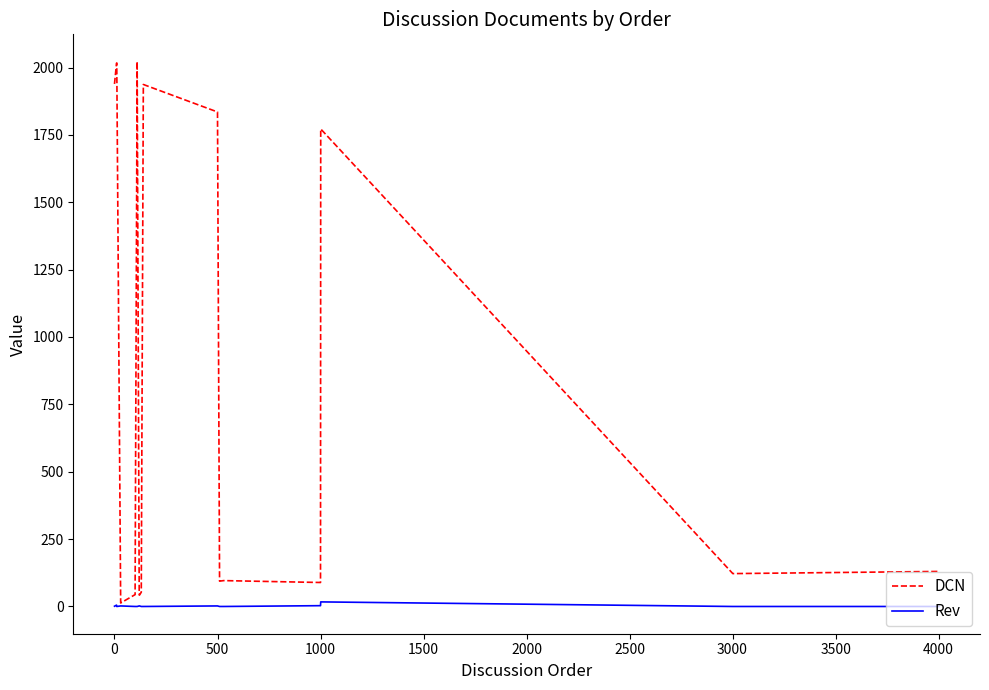

Which series has the largest range (max minus min)?

DCN